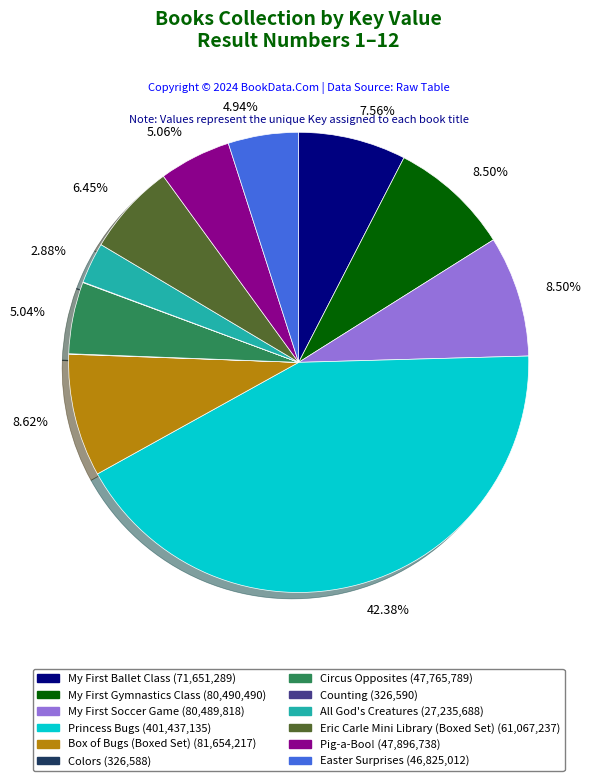

Which category has the biggest portion of the pie?

Princess Bugs